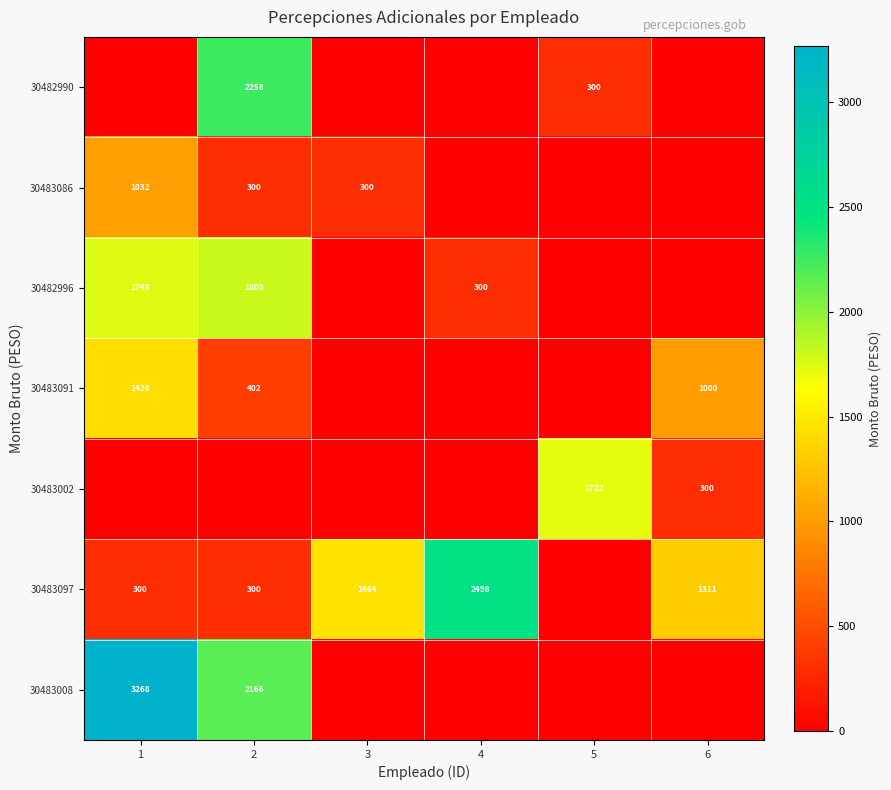

The value of 30483086 at 3 is 300. True or false?

True